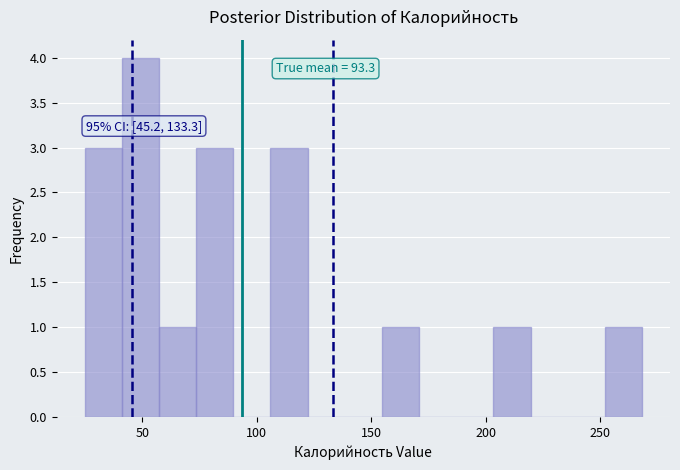

Read against the x-axis, roughly where is the centre of the tallest bar?

50